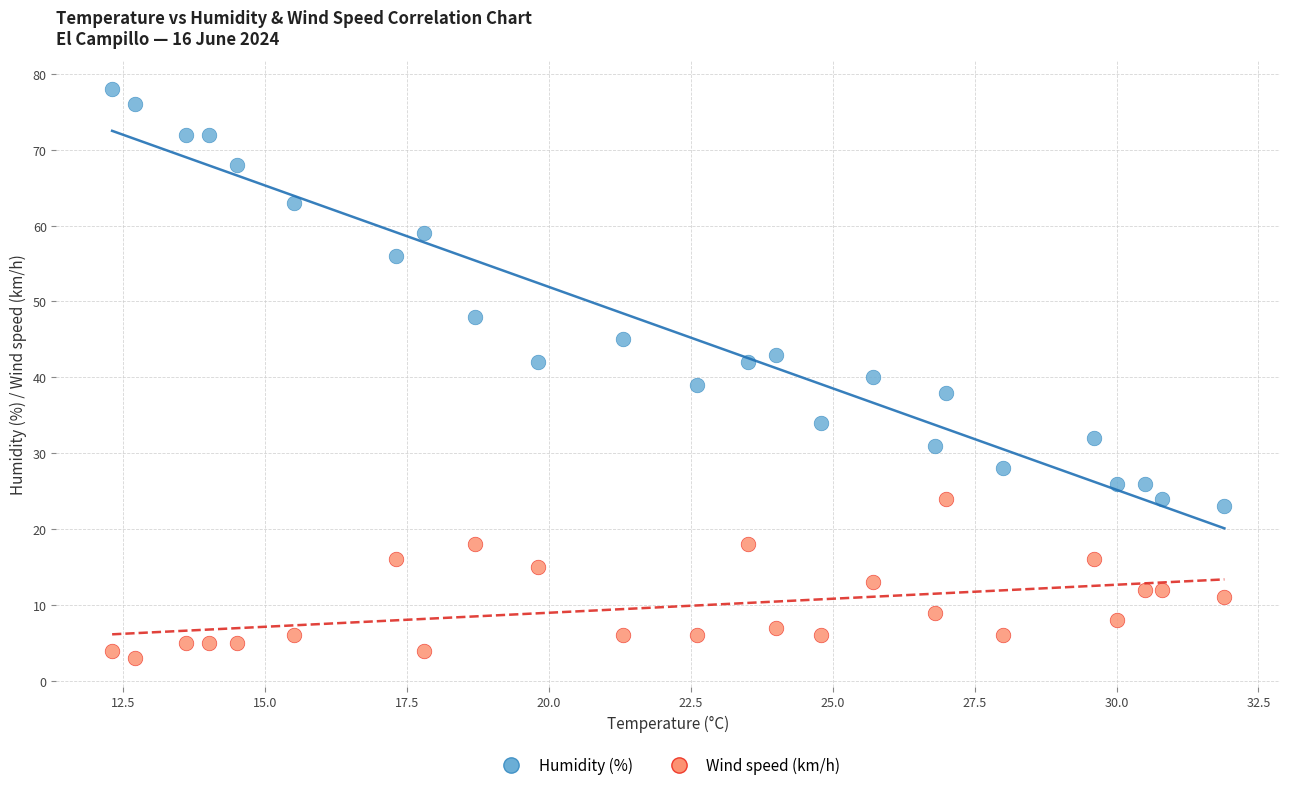

Which series contains the lowest Y value?

Wind speed (km/h)